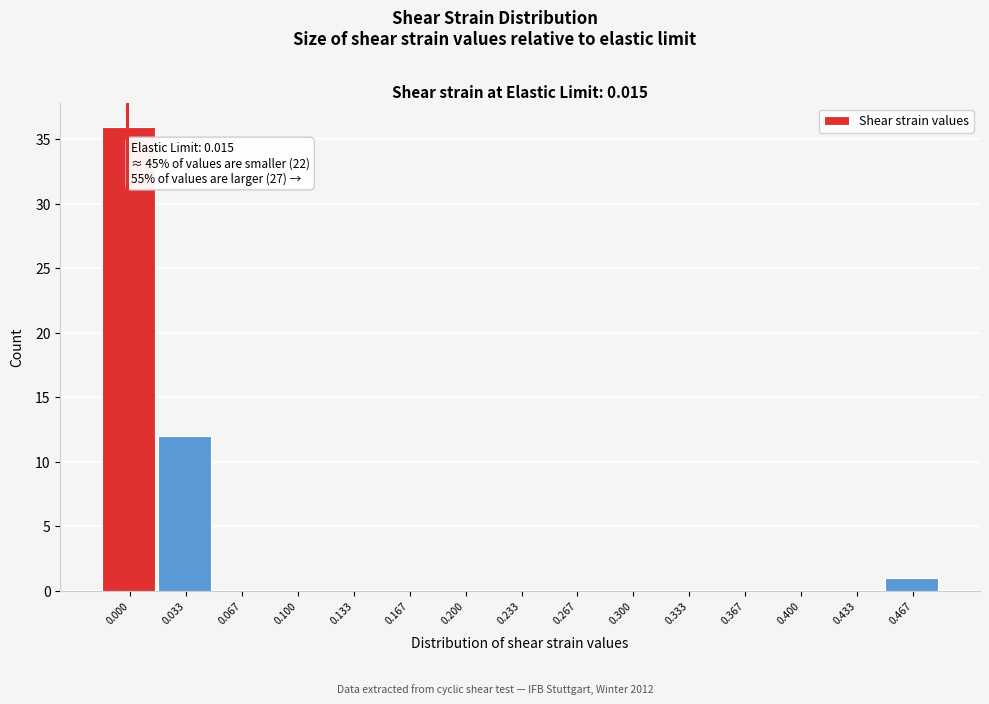

Reading left to right, extract all data points from this chart.

0.000=36	0.033=12	0.067=0	0.100=0	0.133=0	0.167=0	0.200=0	0.233=0	0.267=0	0.300=0	0.333=0	0.367=0	0.400=0	0.433=0	0.467=1